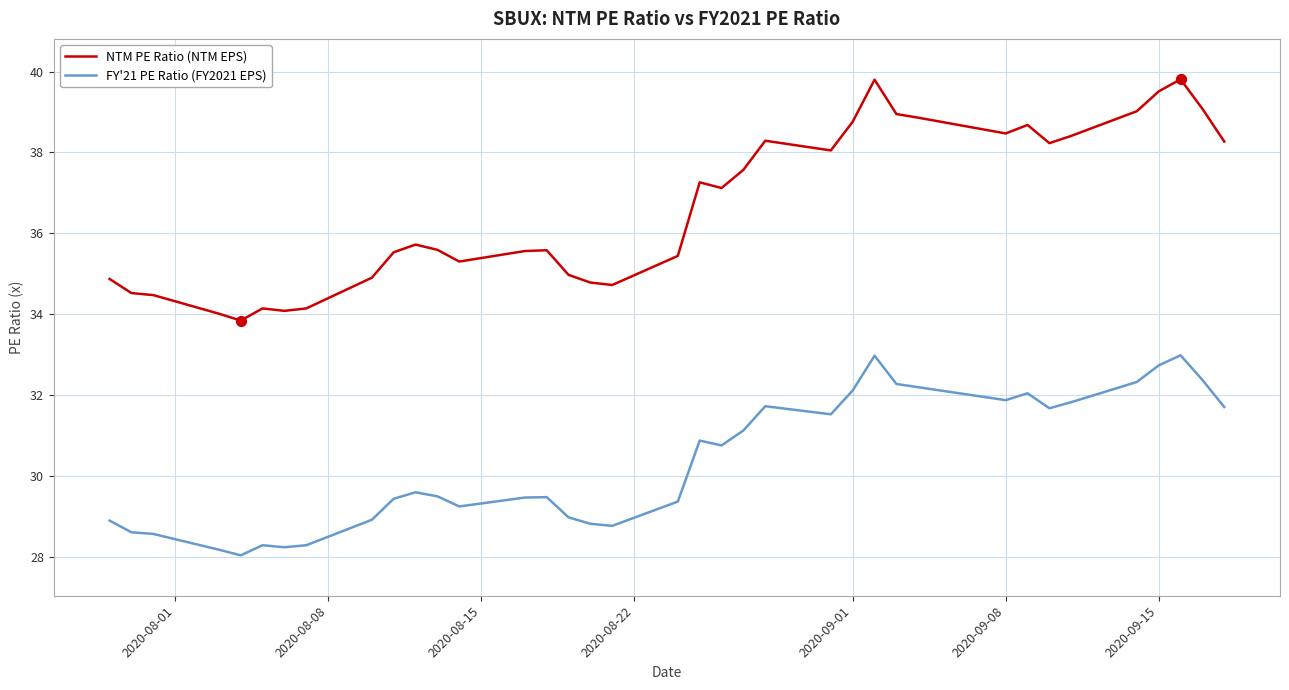

Which series has the widest spread of values?

NTM PE Ratio (NTM EPS)